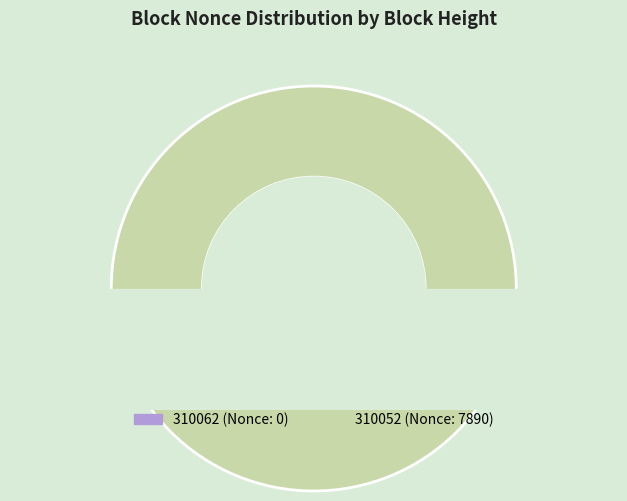

Does any single category account for the majority?

Yes